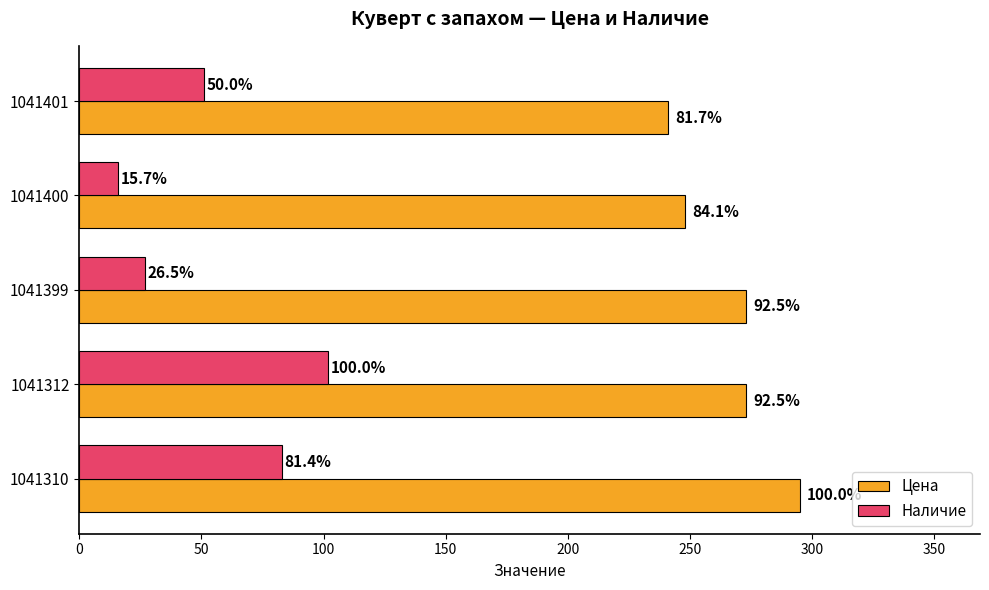

What is the difference between the second highest and second lowest values in the Цена series?

25